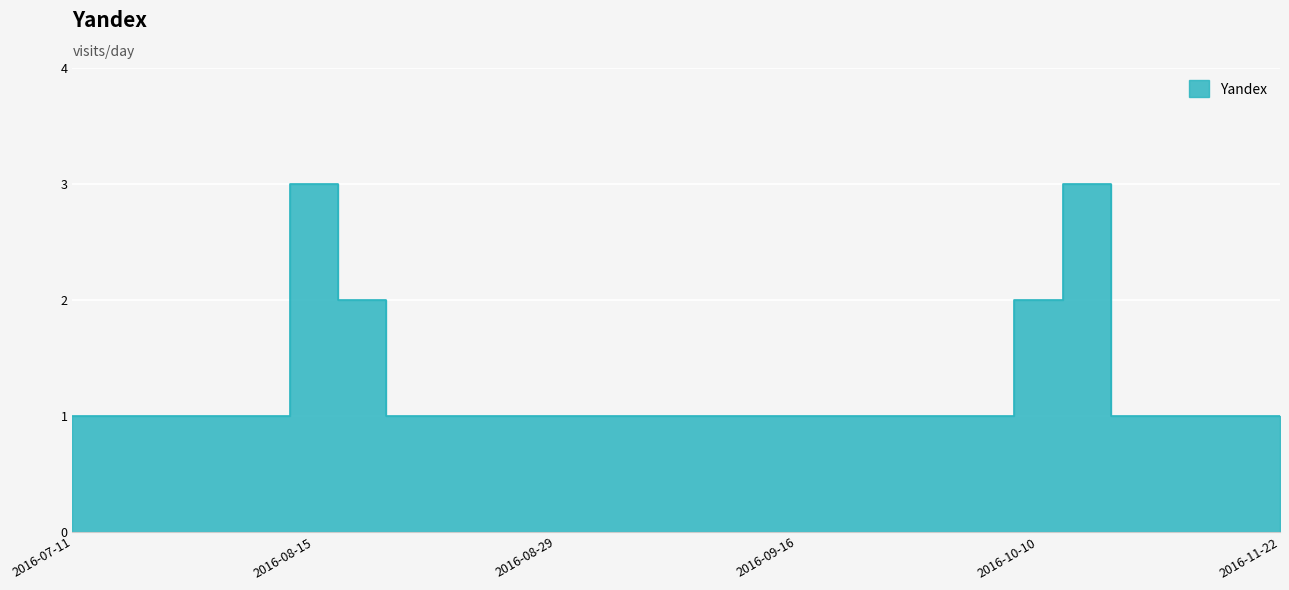

What is the value of the 8th point from the left?

1